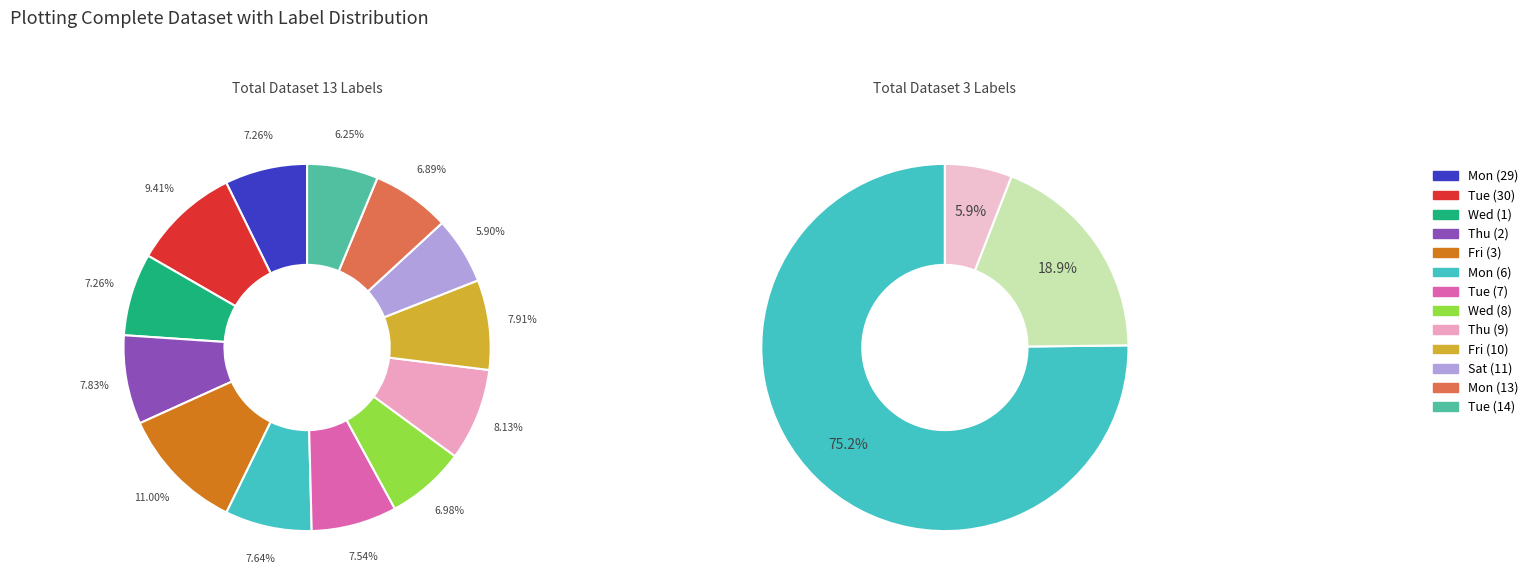

To the nearest percent, what is the difference between the largest and smallest slice percentages?

5%